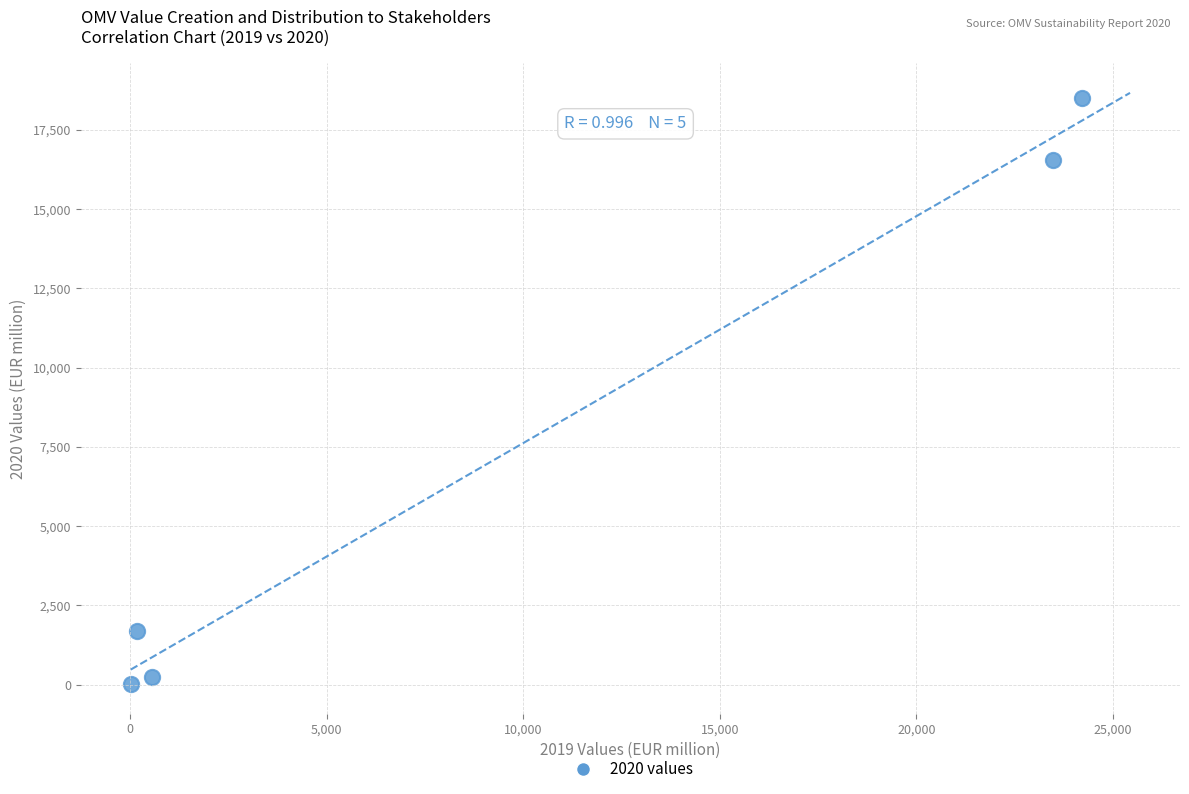

What Y value in the scatter plot is closest to 9260?

16550